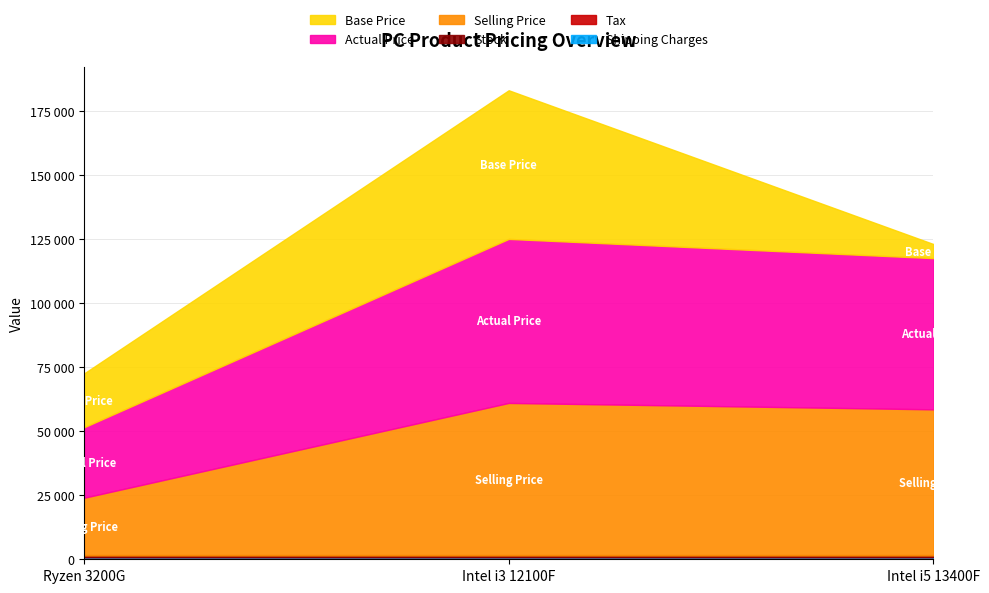

At which category does the chart reach its minimum across all series?

Ryzen 3200G